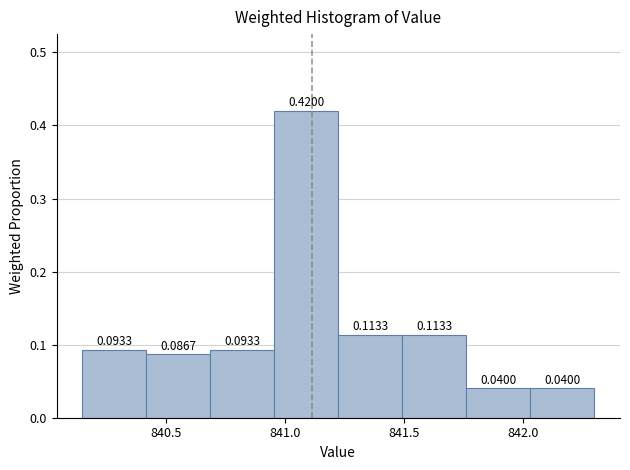

What is the height of the bar covering 840.40 to 840.70 on the x-axis? The bar edges are not printed on the chart, so give them approximately, as read against the axis.

0.0867